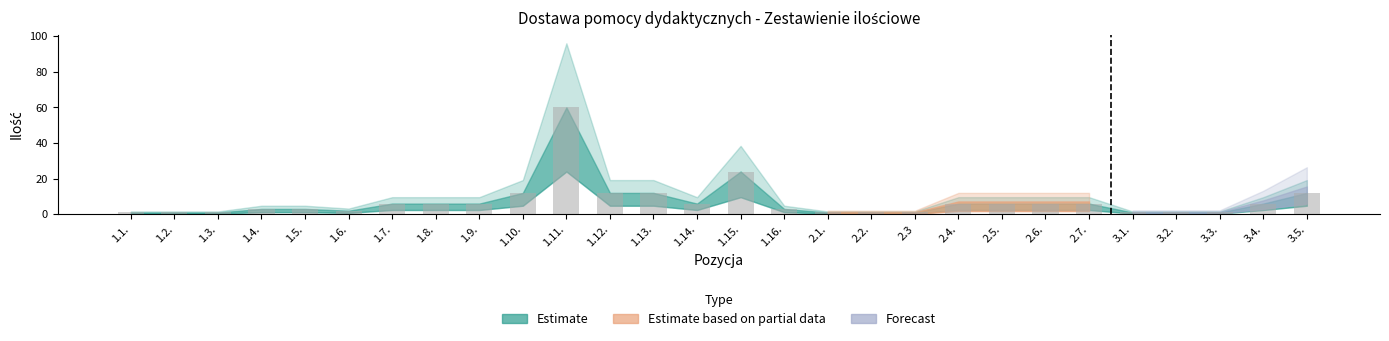

How many categories are shown in the chart?

28